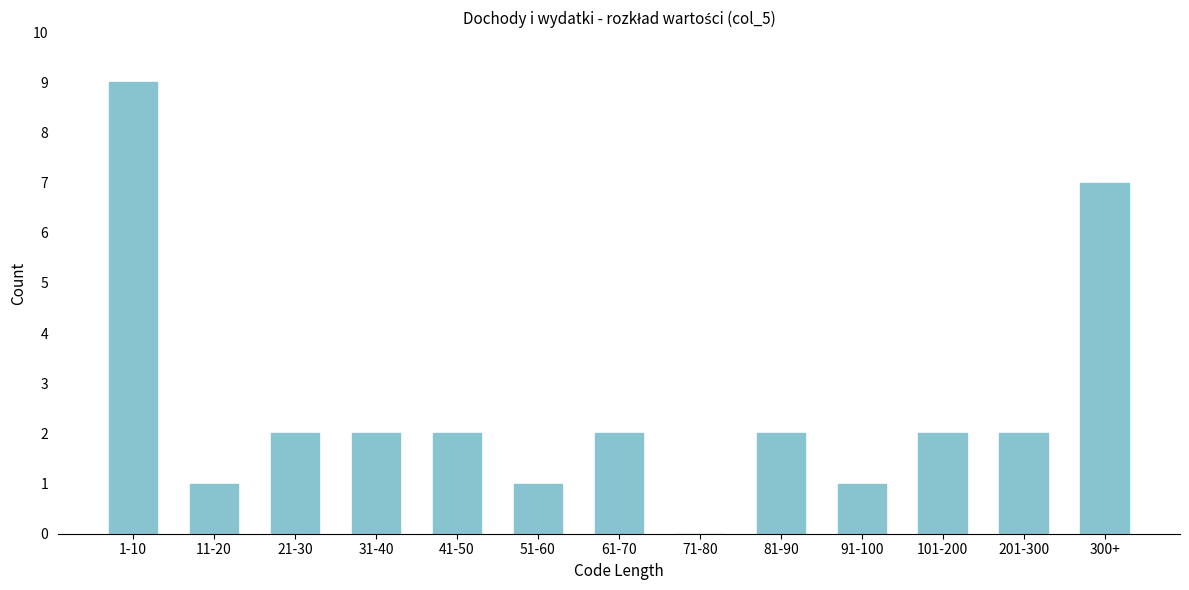

Reading left to right, what are all the values shown in this chart?

1-10=9	11-20=1	21-30=2	31-40=2	41-50=2	51-60=1	61-70=2	71-80=0	81-90=2	91-100=1	101-200=2	201-300=2	300+=7